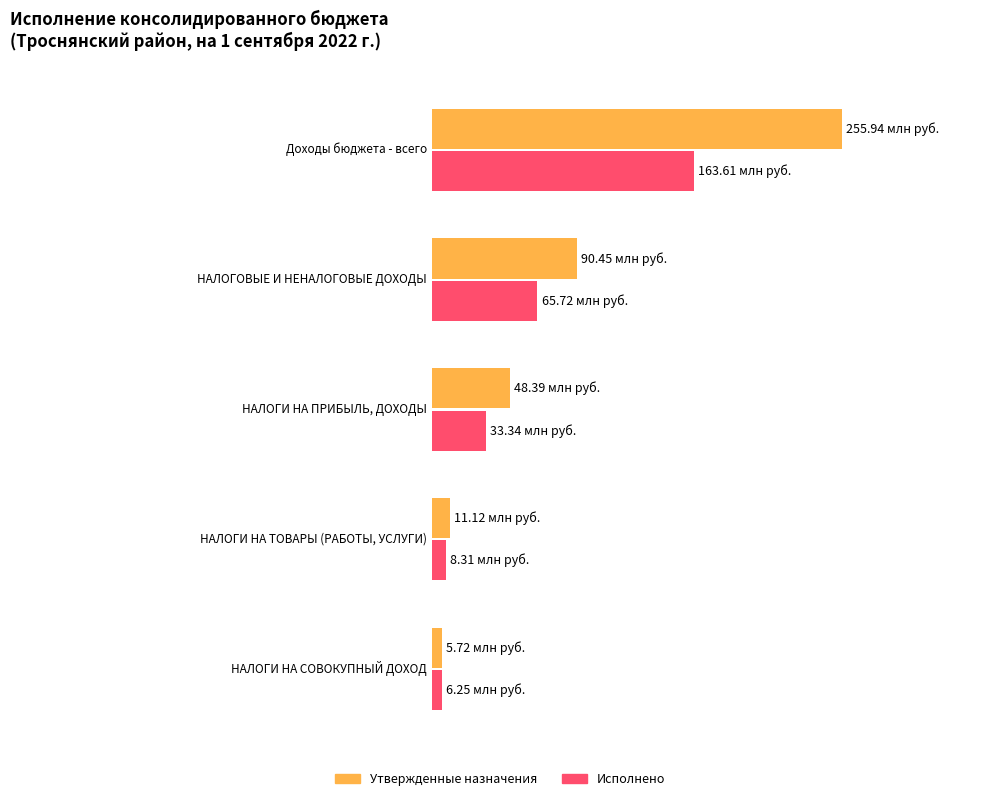

Which has a higher value, НАЛОГИ НА ПРИБЫЛЬ, ДОХОДЫ or НАЛОГИ НА СОВОКУПНЫЙ ДОХОД?

НАЛОГИ НА ПРИБЫЛЬ, ДОХОДЫ